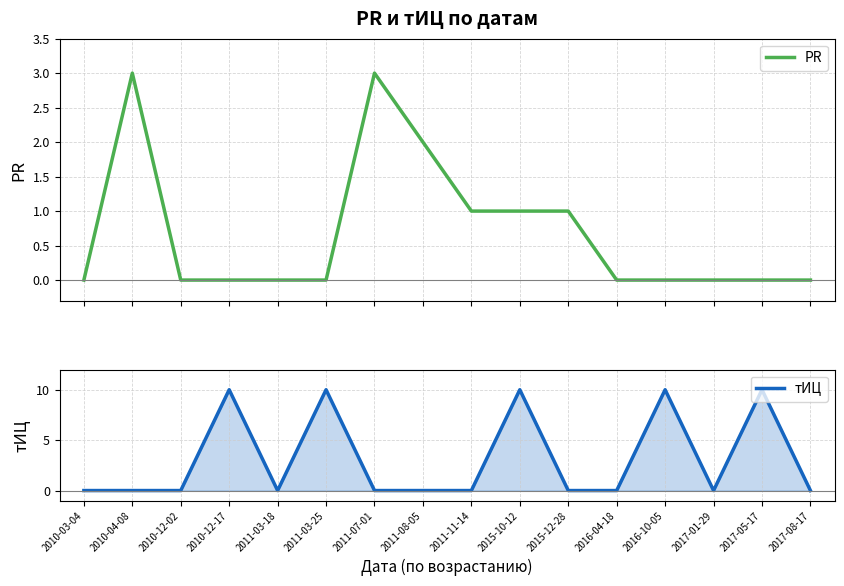

What is the sum of all PR values?

11